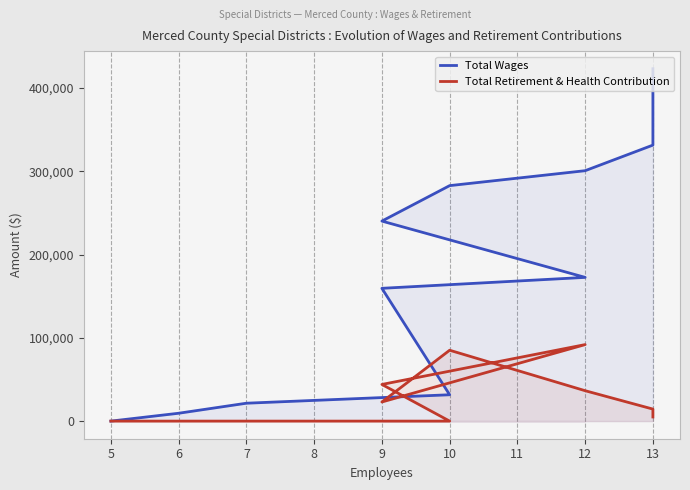

True or false: Total Retirement & Health Contribution and Total Wages intersect in this chart.

False